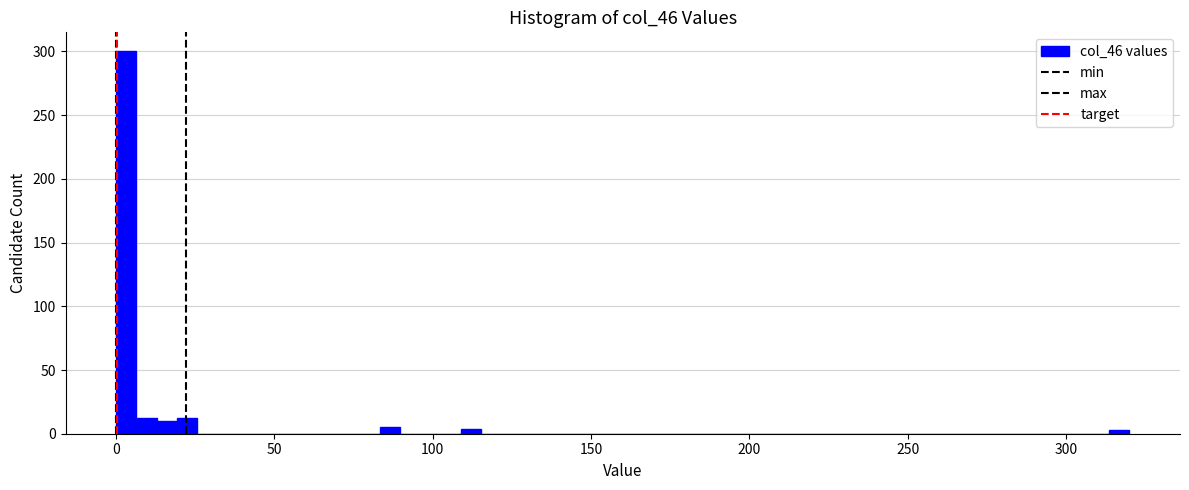

Around what value on the x-axis is the tallest bar? Give the approximate position of its centre, as read against the axis.

5